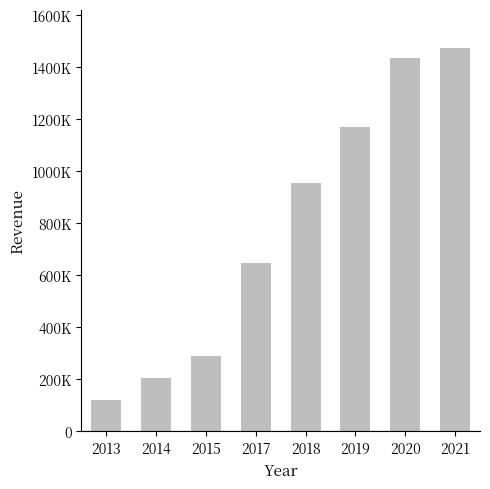

True or false: the data shows 647580 at 2017.

True